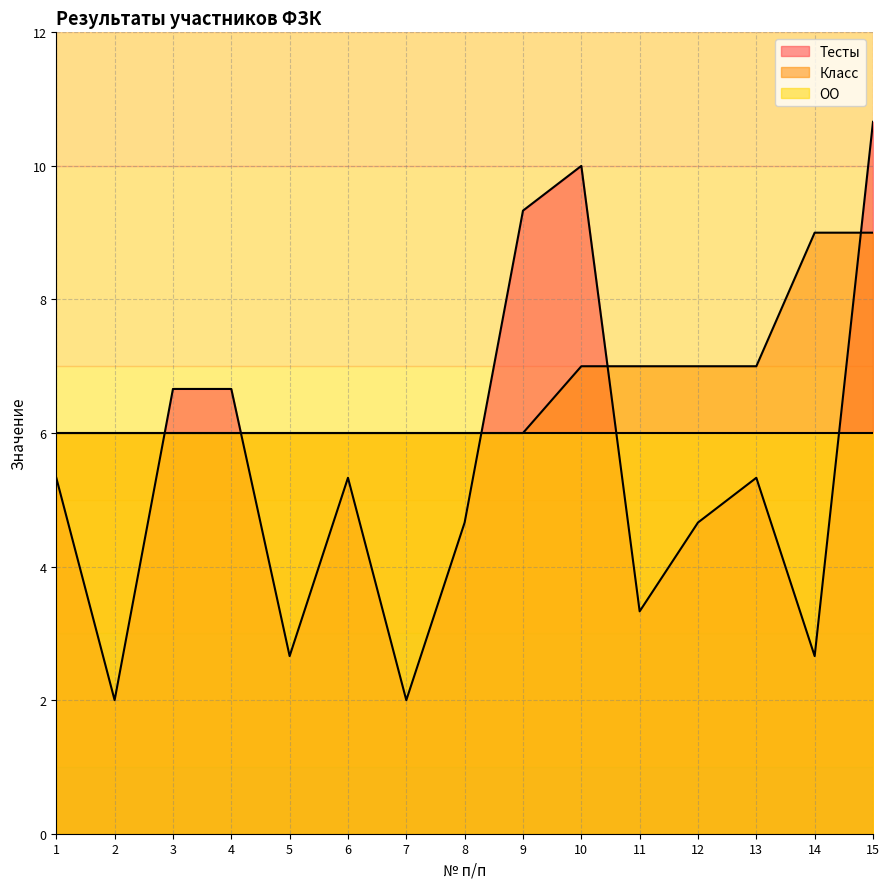

At how many categories does at least one series exceed 7?

4